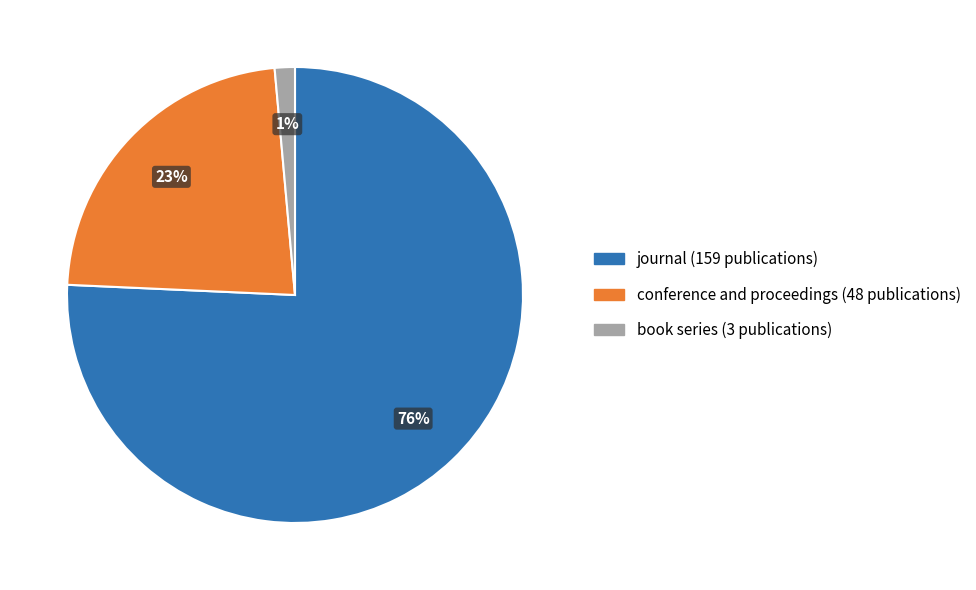

Which slice is the smallest?

book series